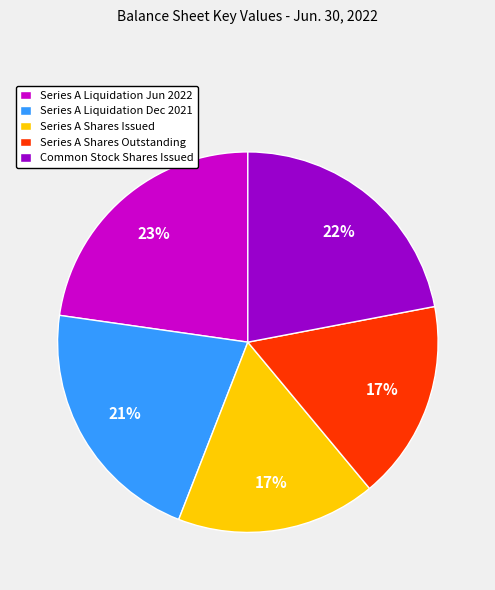

Combined, do Series A Shares Issued and Series A Liquidation Jun 2022 account for over 50%?

No